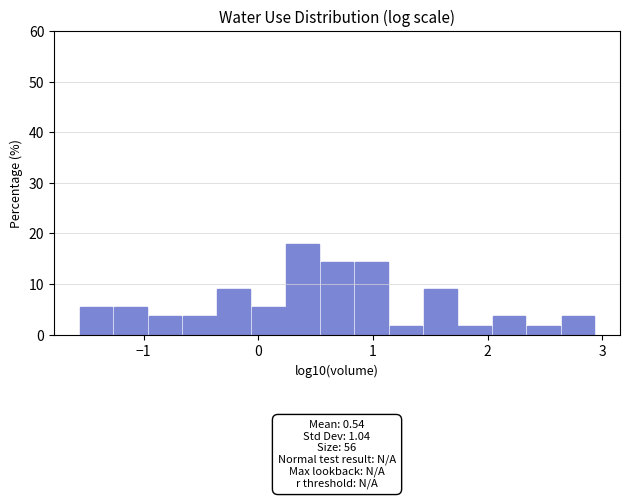

Around what value on the x-axis is the tallest bar? Give the approximate position of its centre, as read against the axis.

0.4